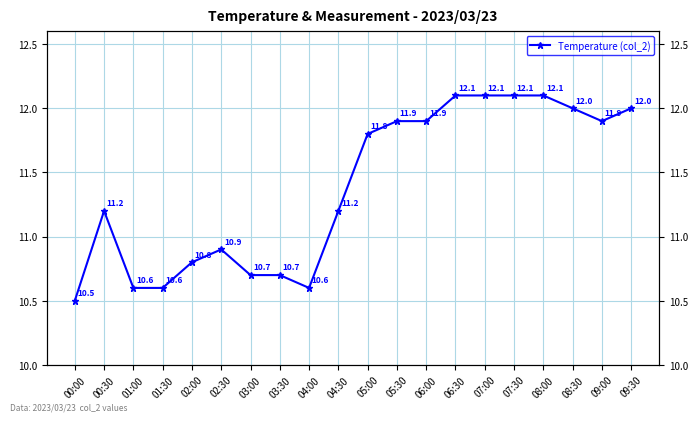

What is the difference between the maximum and minimum values?

1.6